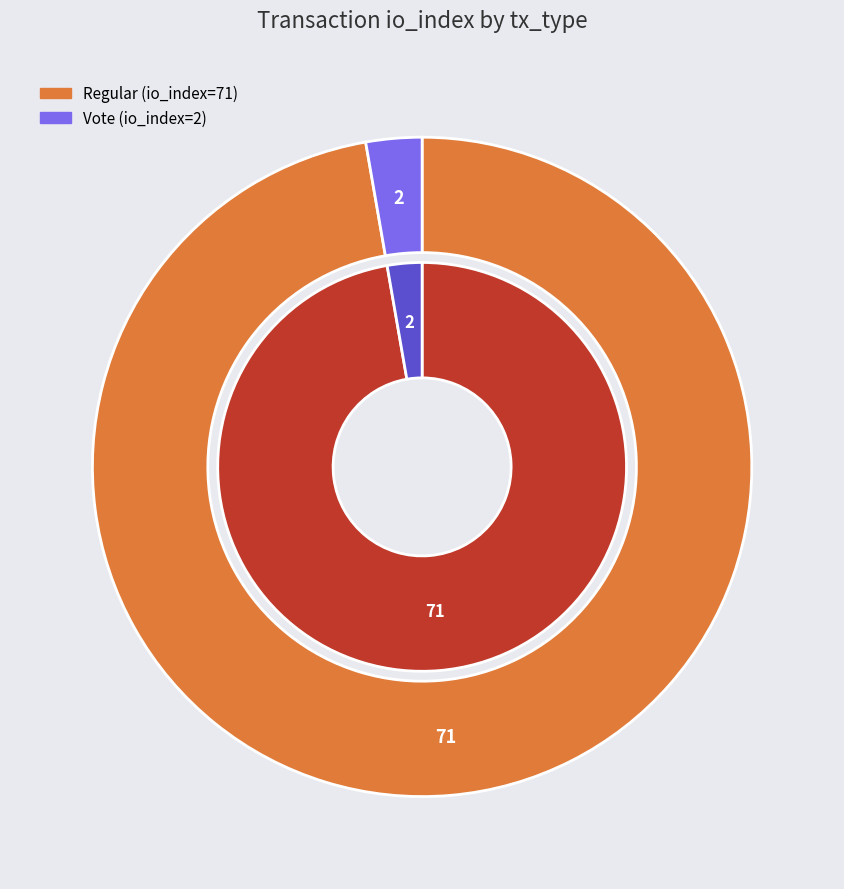

Which category has the smallest portion of the pie?

Vote (io_index=2)